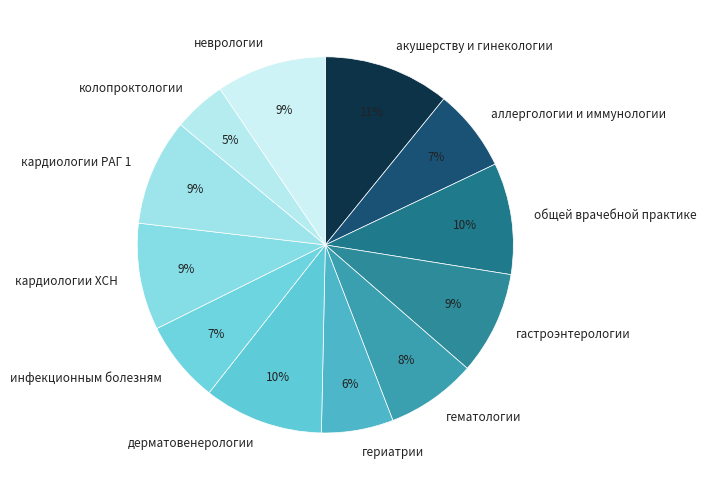

Count the number of slices in the pie.

12